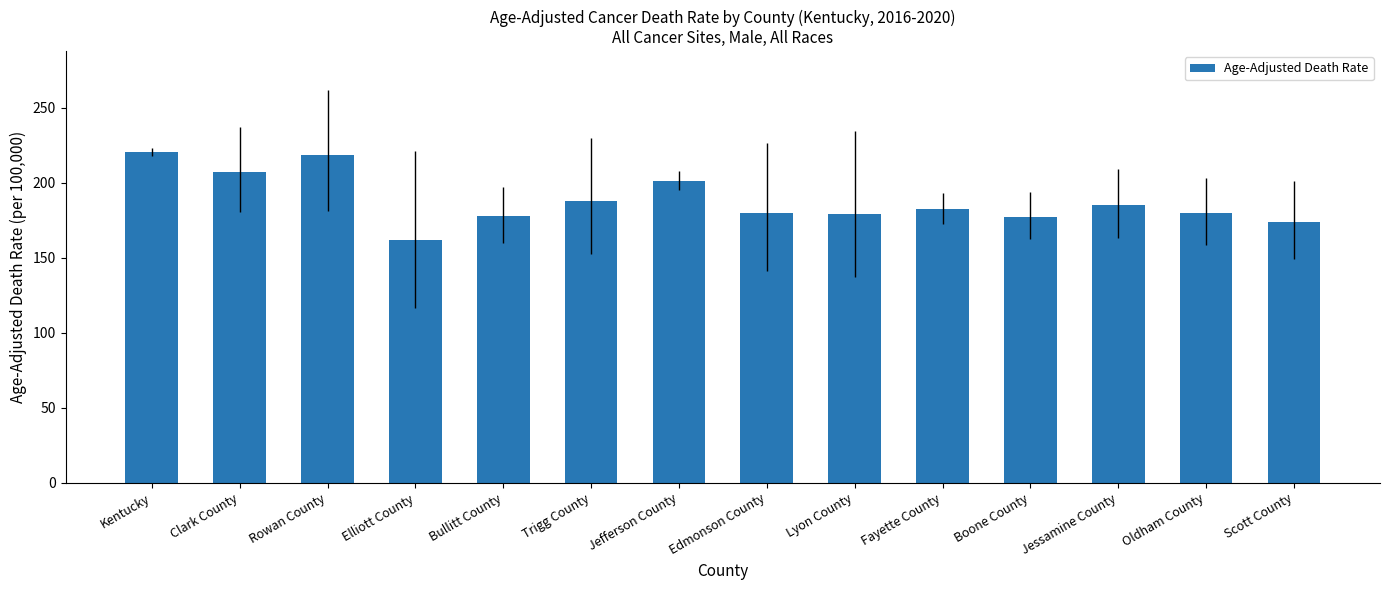

What is the label of the 6th bar from the left?

Trigg County